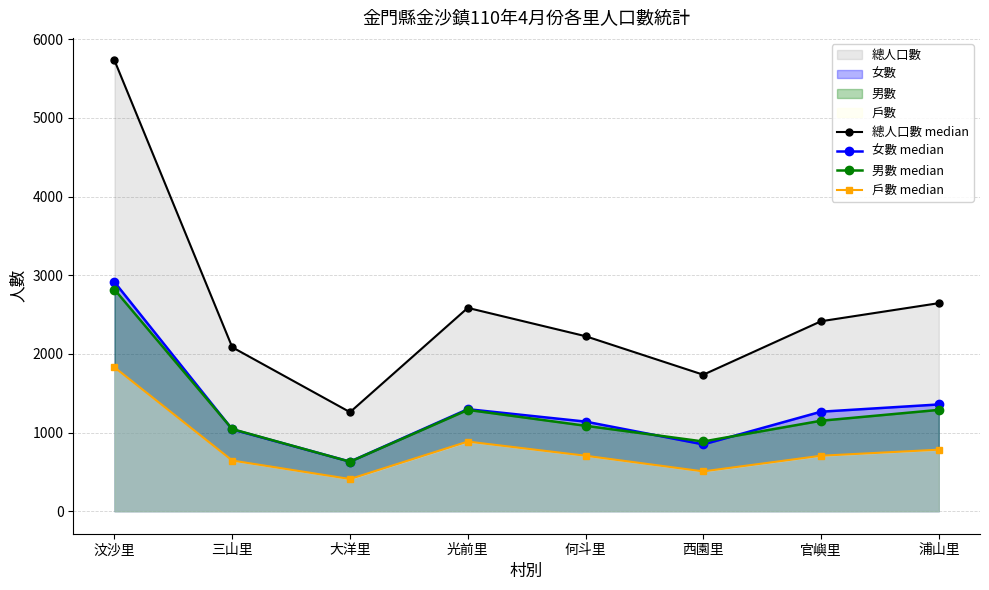

What is the value of the 女數 median point at the 1st from the left?

2913